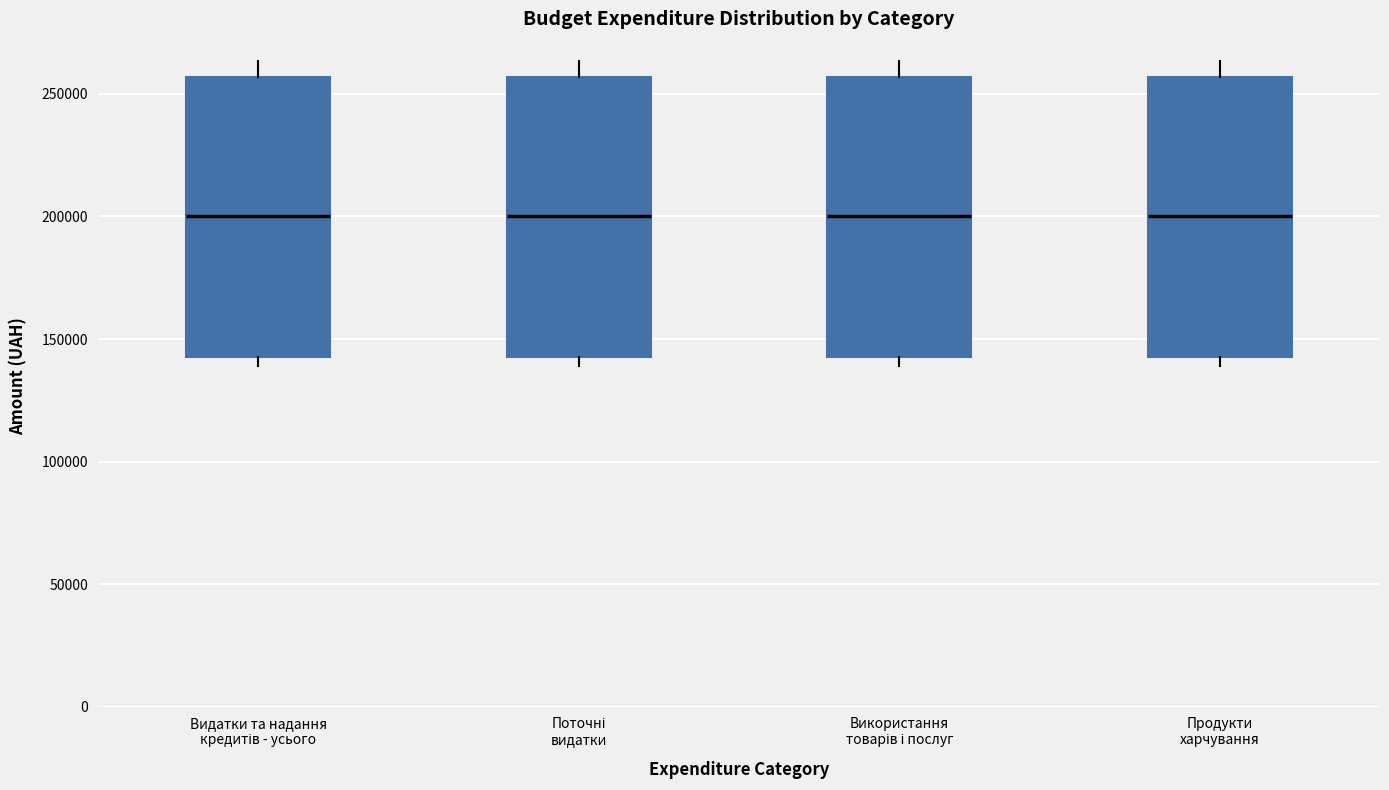

Reading left to right, read every box against the y-axis: the position of its median line, the range the box covers, and the ends of its whiskers. The values are not printed on the chart, so give them approximately, as read against the axis.

Видатки та надання кредитів - усього: median 200000, box 145000 to 255000, whiskers 140000 to 265000
Поточні видатки: median 200000, box 145000 to 255000, whiskers 140000 to 265000
Використання товарів і послуг: median 200000, box 145000 to 255000, whiskers 140000 to 265000
Продукти харчування: median 200000, box 145000 to 255000, whiskers 140000 to 265000